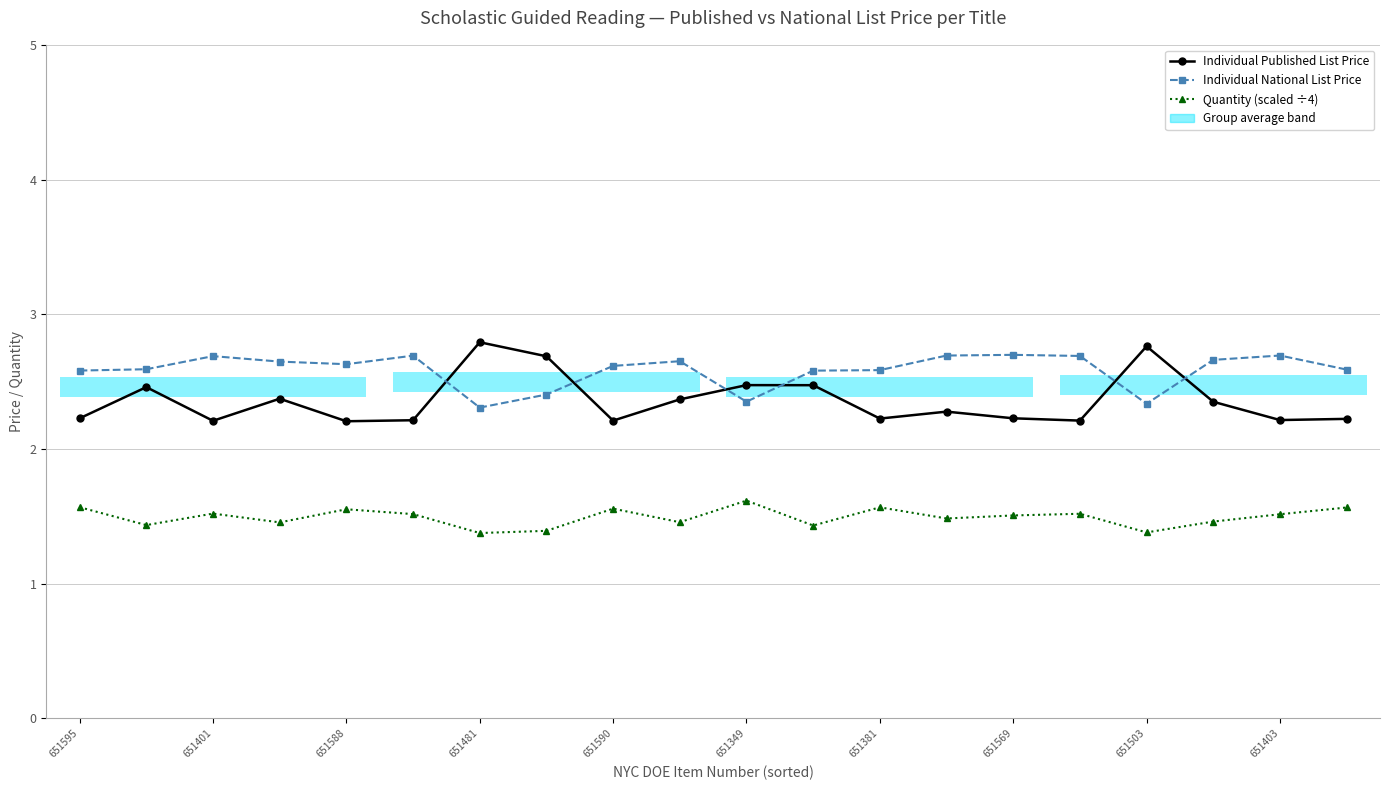

The Individual National List Price series shows 2.6 at 19. True or false?

True